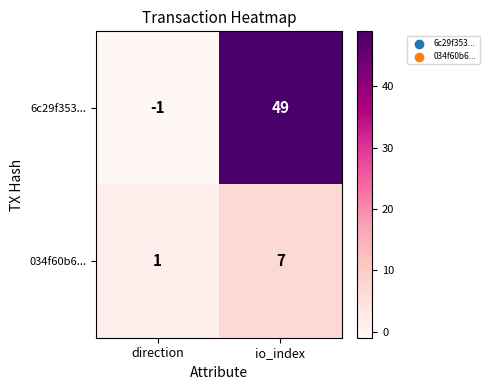

True or false: 6c29f353... has a value of -1 at direction.

True